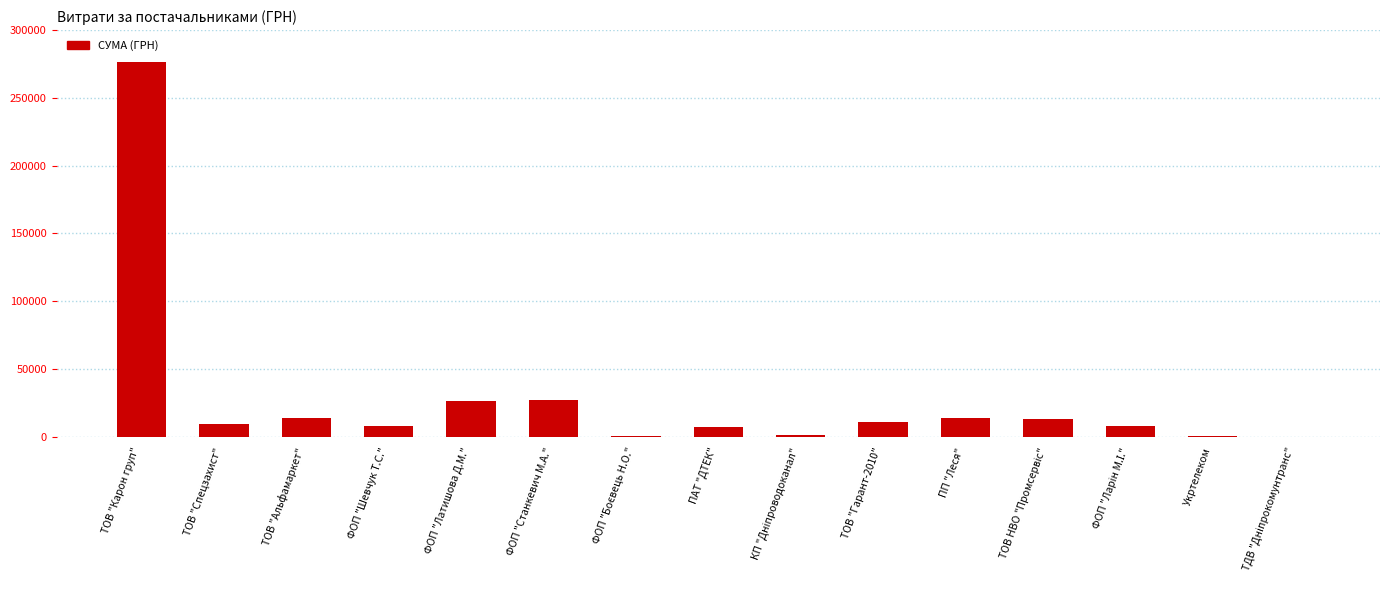

What is the sum of all values?

417373.2